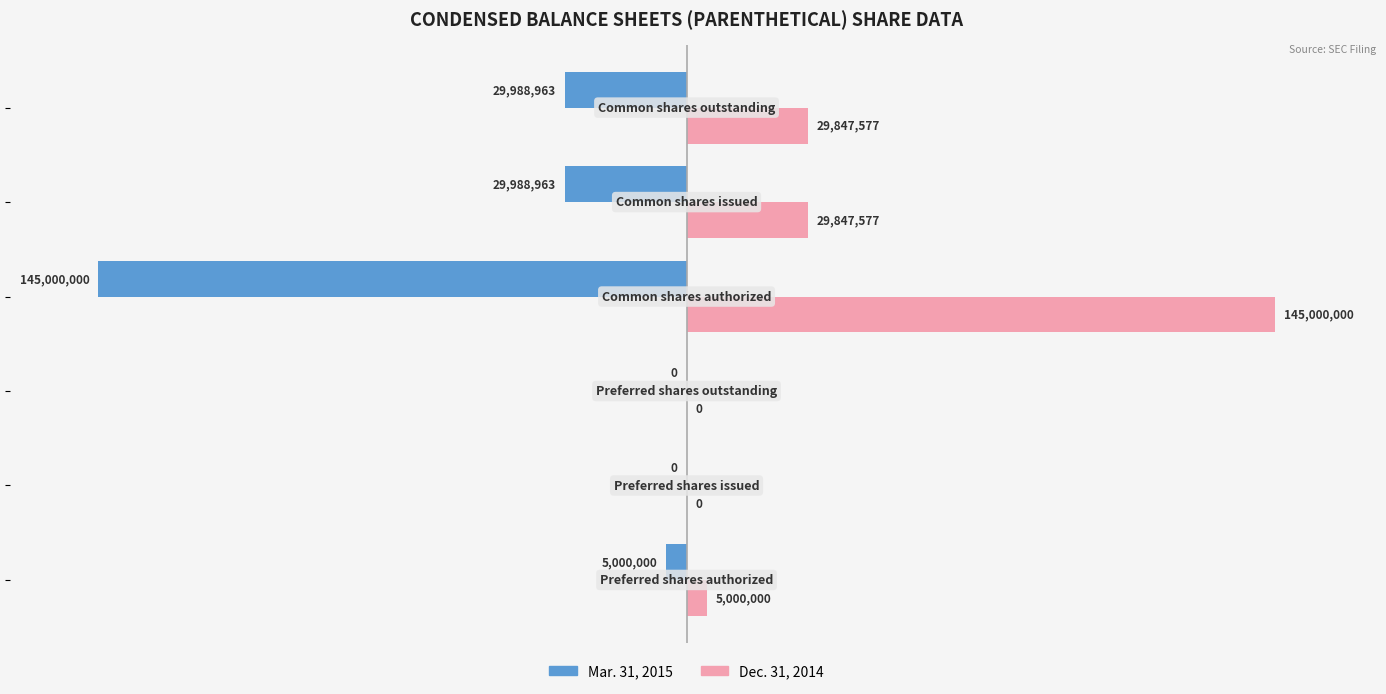

What are all the series names shown in the legend?

Mar. 31, 2015, Dec. 31, 2014